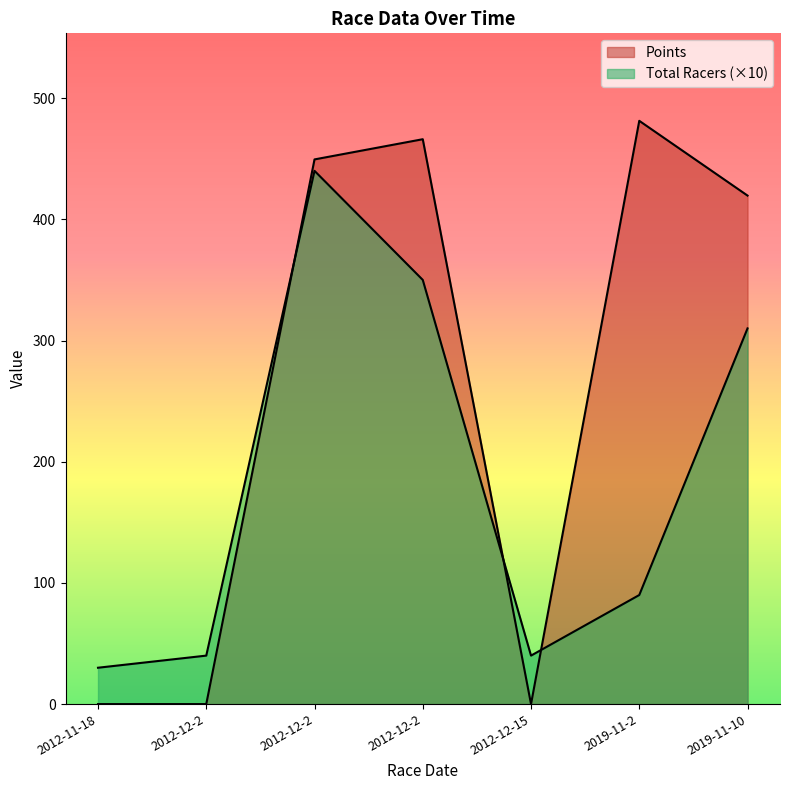

The Total Racers series shows 25.7 at 2012-12-2. True or false?

False